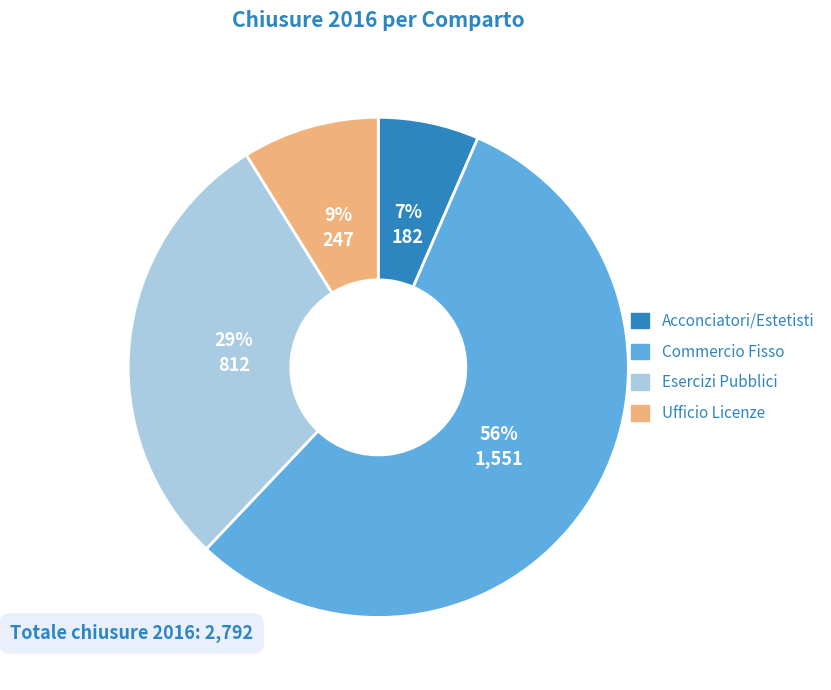

Is there a majority slice in this chart?

Yes